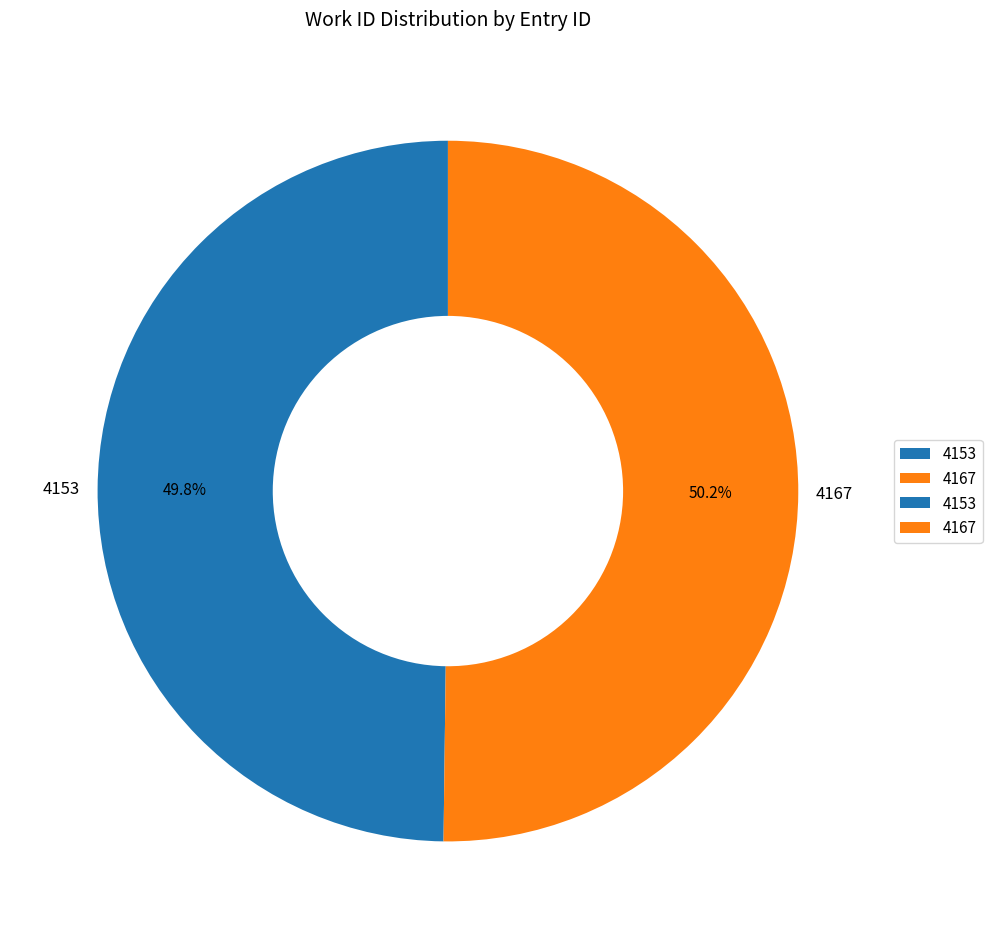

Is there any slice that represents more than half of the pie?

Yes